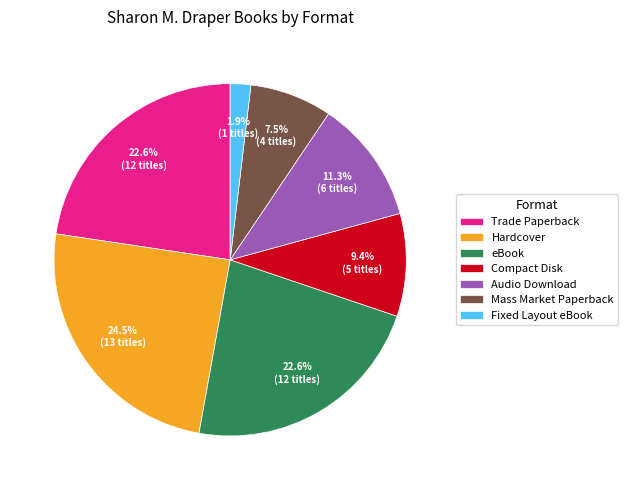

To the nearest percent, what is the difference between the largest and smallest slice percentages?

23%